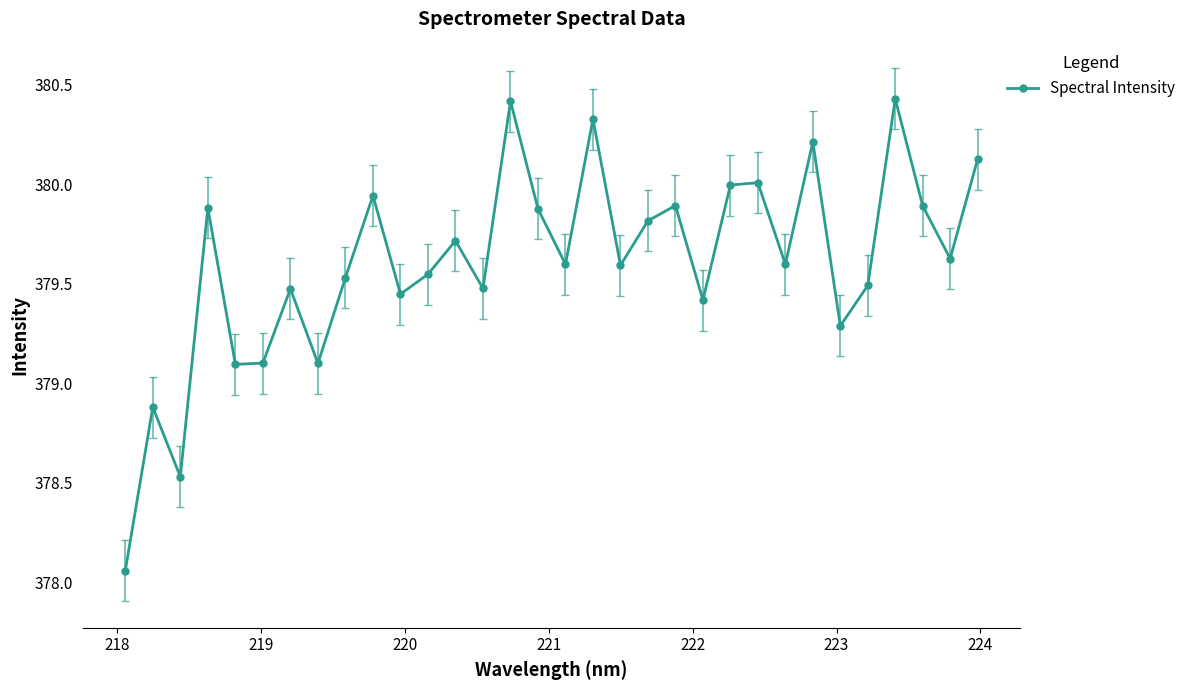

True or false: the data has more than 0 interior local peaks.

True